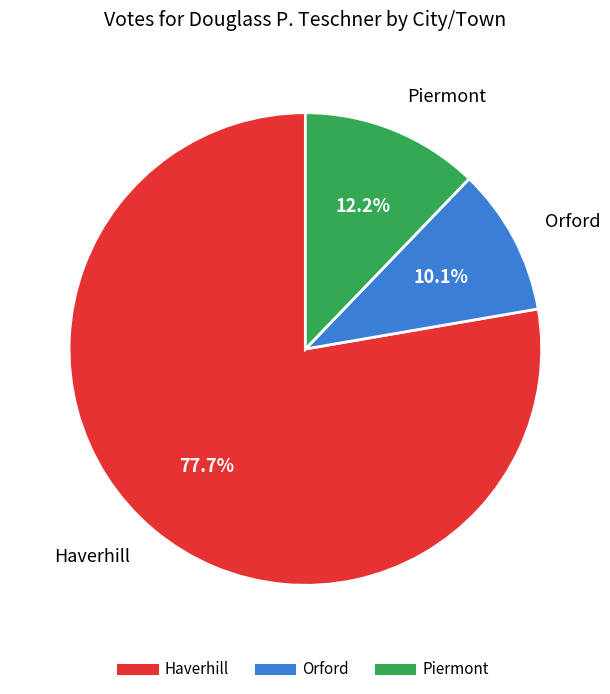

To the nearest percent, what is the difference between the largest and smallest slice percentages?

68%